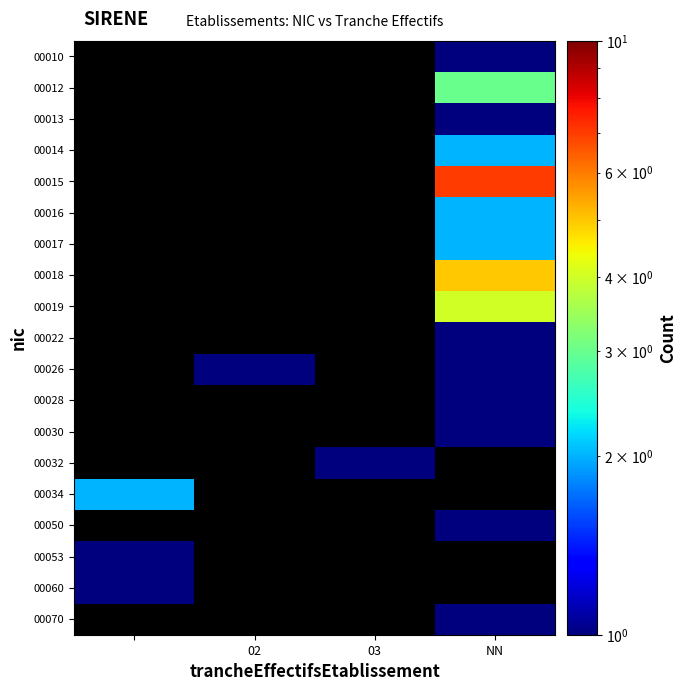

How many data points does each series have?

4